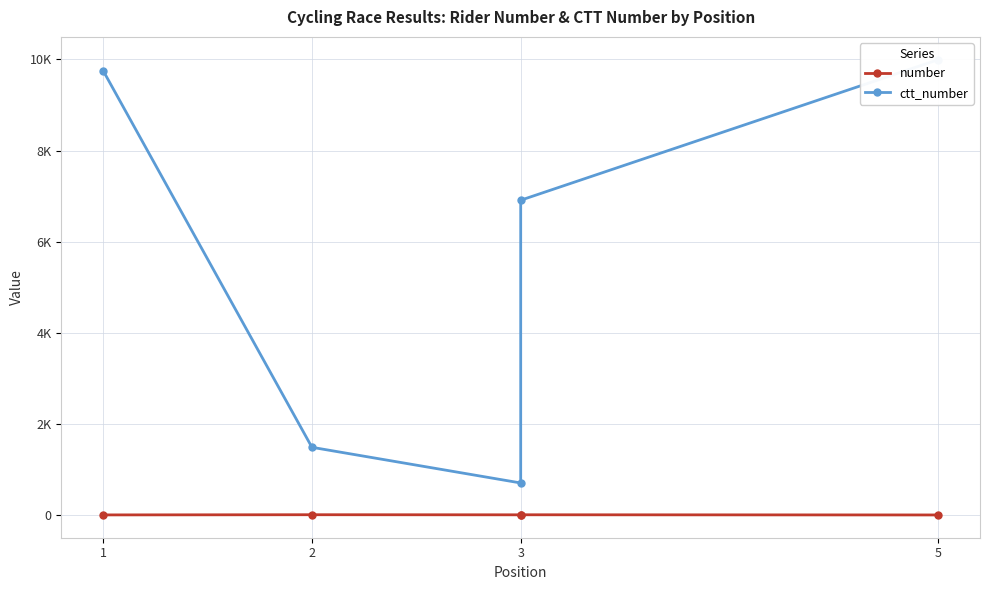

List the series in order of their overall mean, highest first.

ctt_number, number